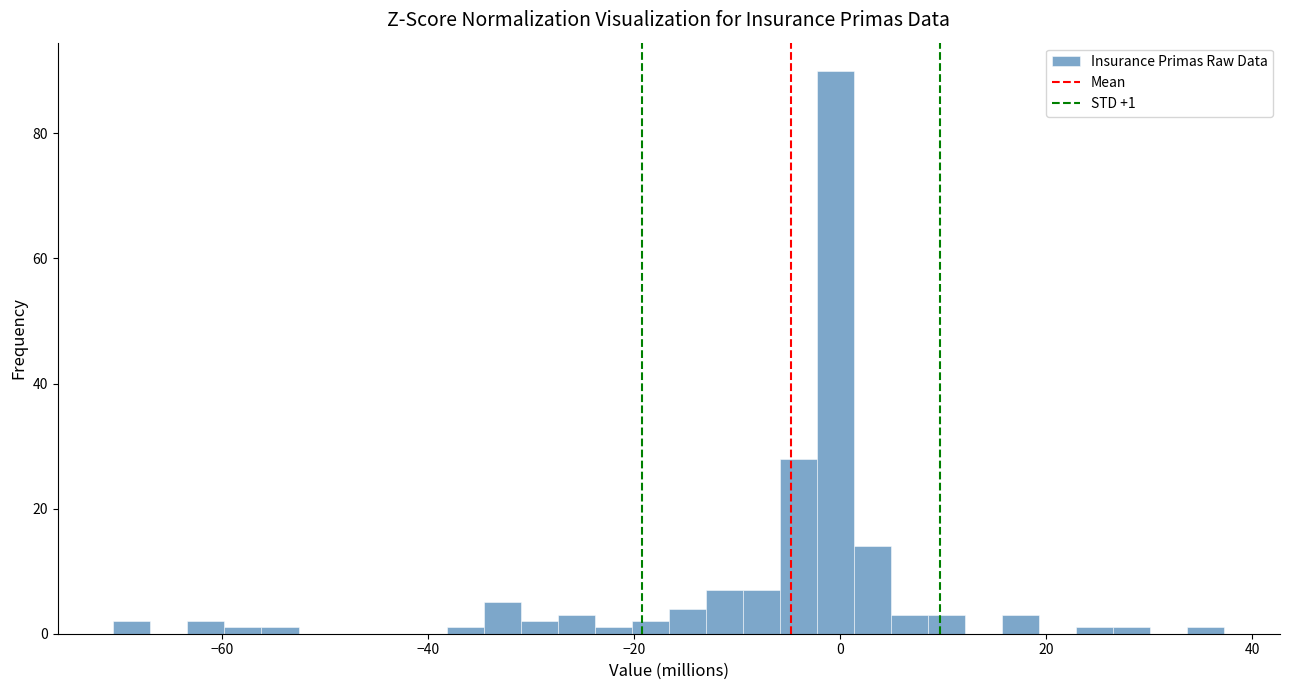

Read against the x-axis, roughly where is the centre of the tallest bar?

0